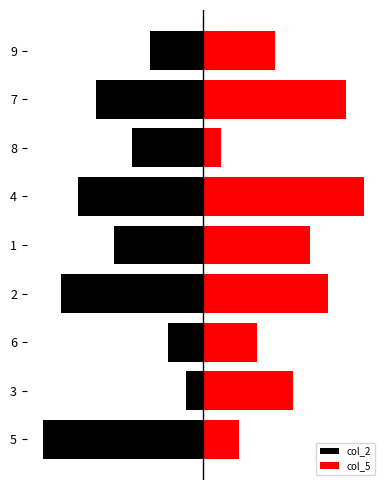

How many values in the col_5 series exceed 5?

4